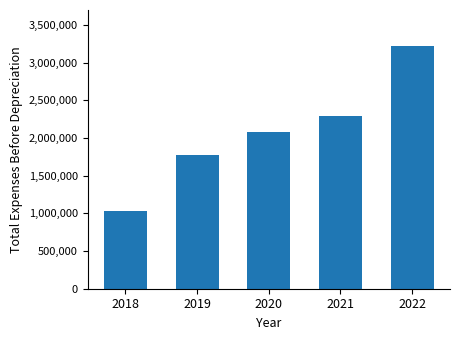

Reading left to right, list all the values displayed in this chart.

2018=1025467	2019=1771536	2020=2080714	2021=2293273	2022=3214418